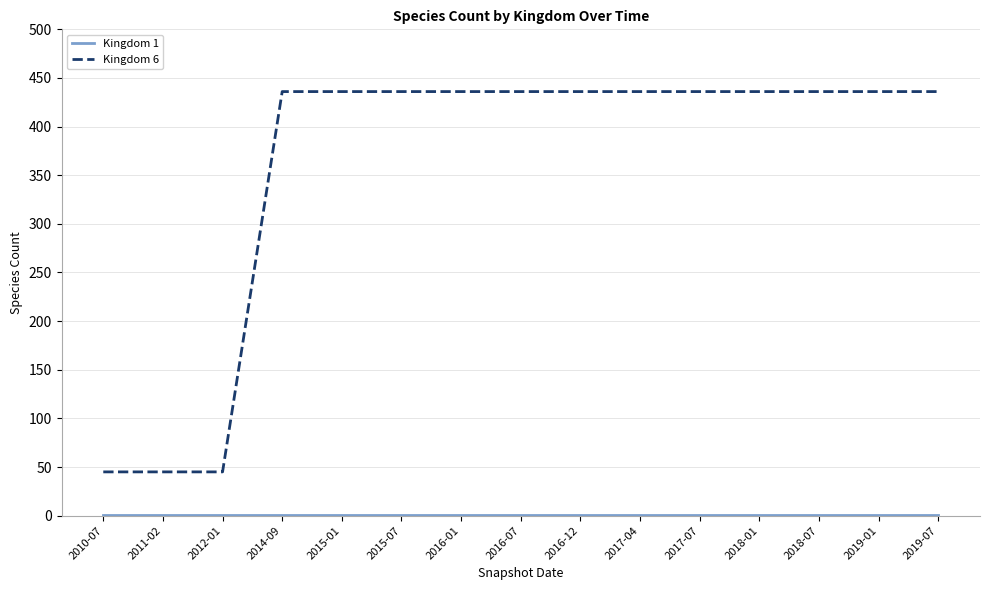

The value of Kingdom 6 at 2019-01 is 436. True or false?

True